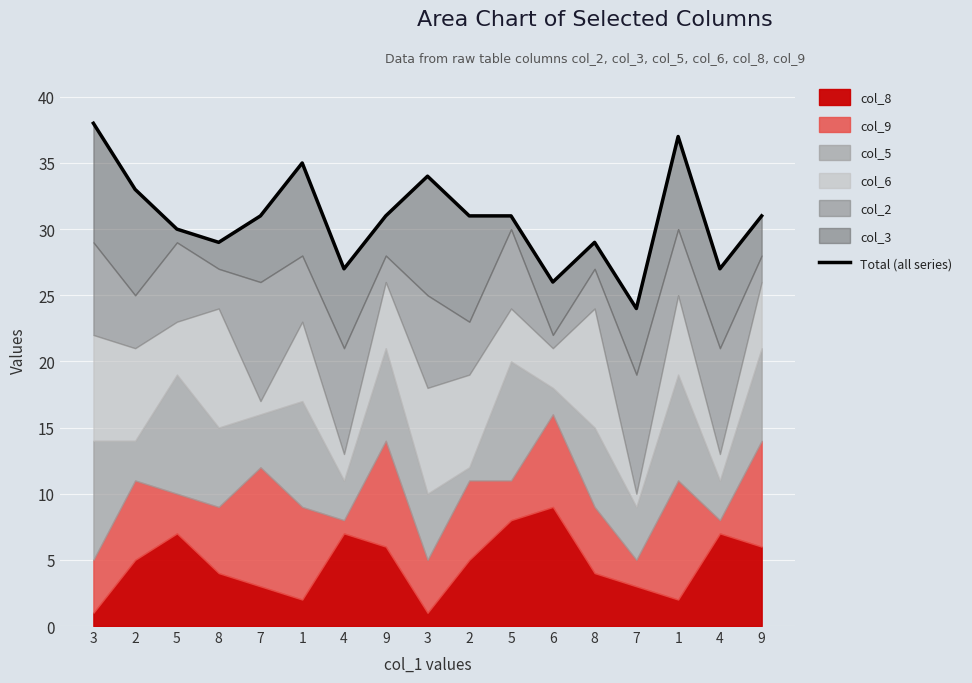

What is the difference between the values at 1 and 6?

9